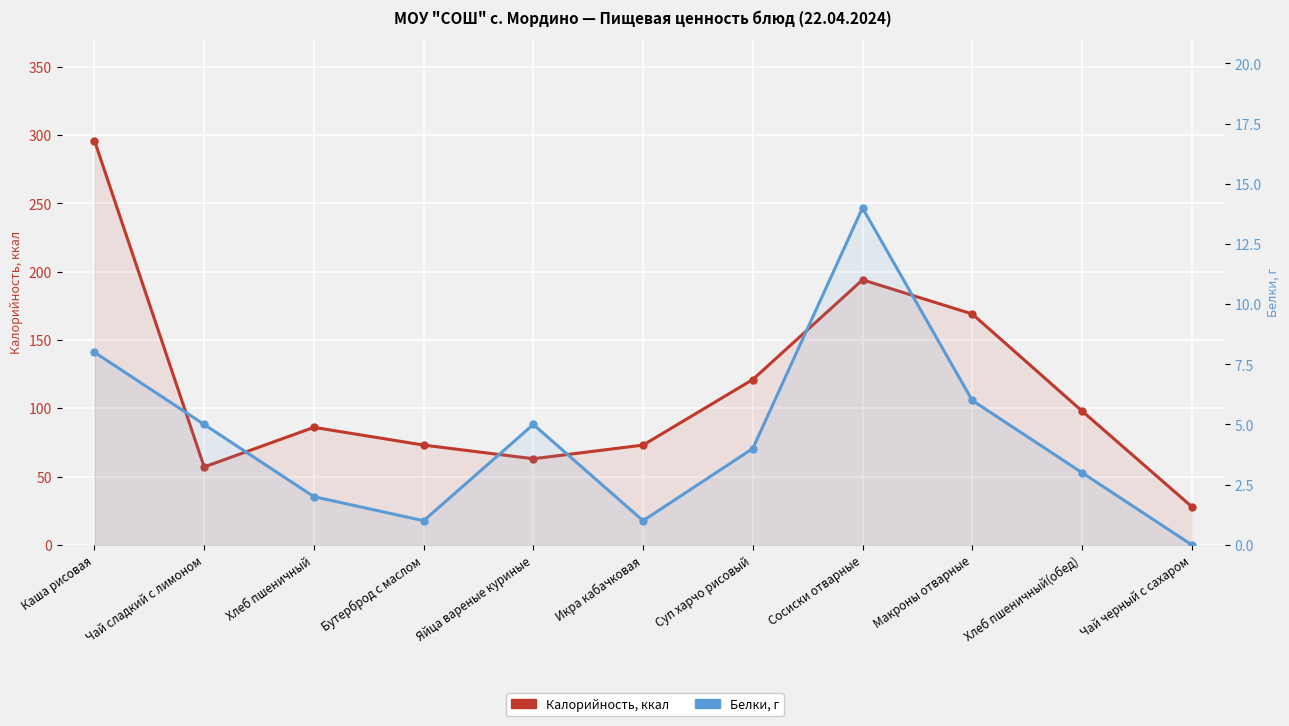

Rank the categories by Белки value from highest to lowest.

Сосиски отварные, Каша рисовая, Макроны отварные, Чай сладкий с лимоном, Яйца вареные куриные, Суп харчо рисовый, Хлеб пшеничный(обед), Хлеб пшеничный, Бутерброд с маслом, Икра кабачковая, Чай черный с сахаром